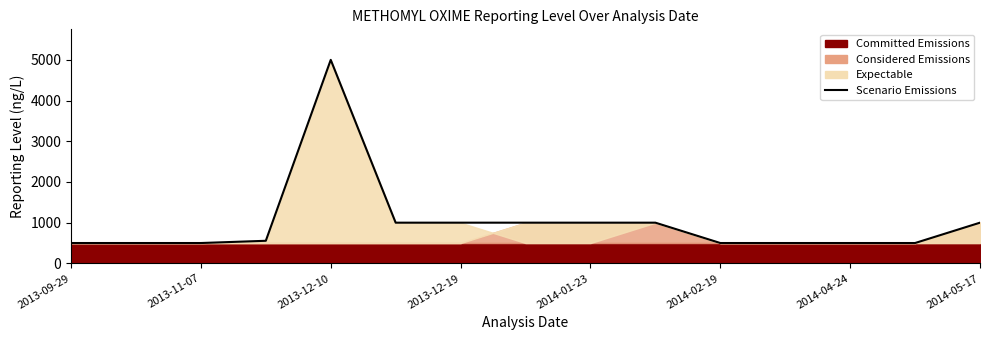

Reading left to right, what are all the values shown in this chart?

500	500	500	555	5000	1000	1000	1000	1000	1000	500	500	500	500	1000